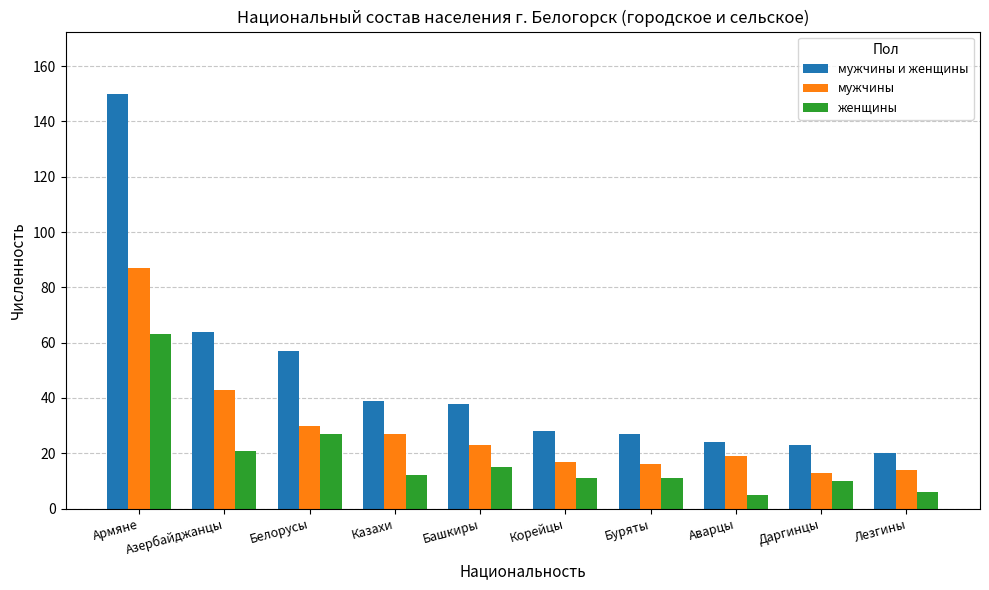

Which category has the highest value across all series?

Армяне